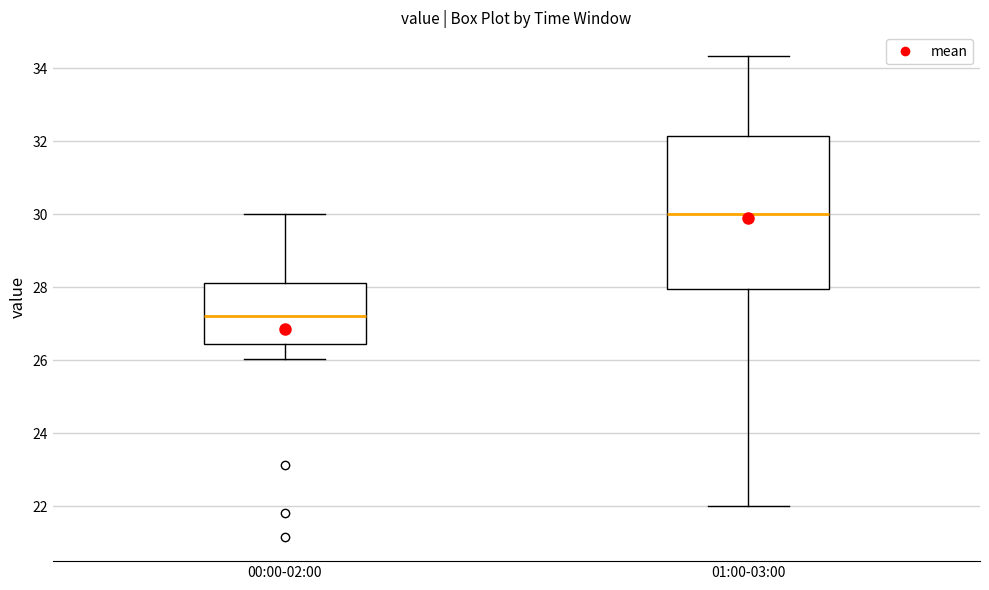

Reading left to right, transcribe this box plot: for each box, give where its median line is, the range the box spans, and where its two whiskers end, as read against the y-axis. The values are not printed on the chart, so give them approximately, as read against the axis.

00:00-02:00: median 27.2, box 26.4 to 28.2, whiskers 26.0 to 30.0
01:00-03:00: median 30.0, box 28.0 to 32.2, whiskers 22.0 to 34.4